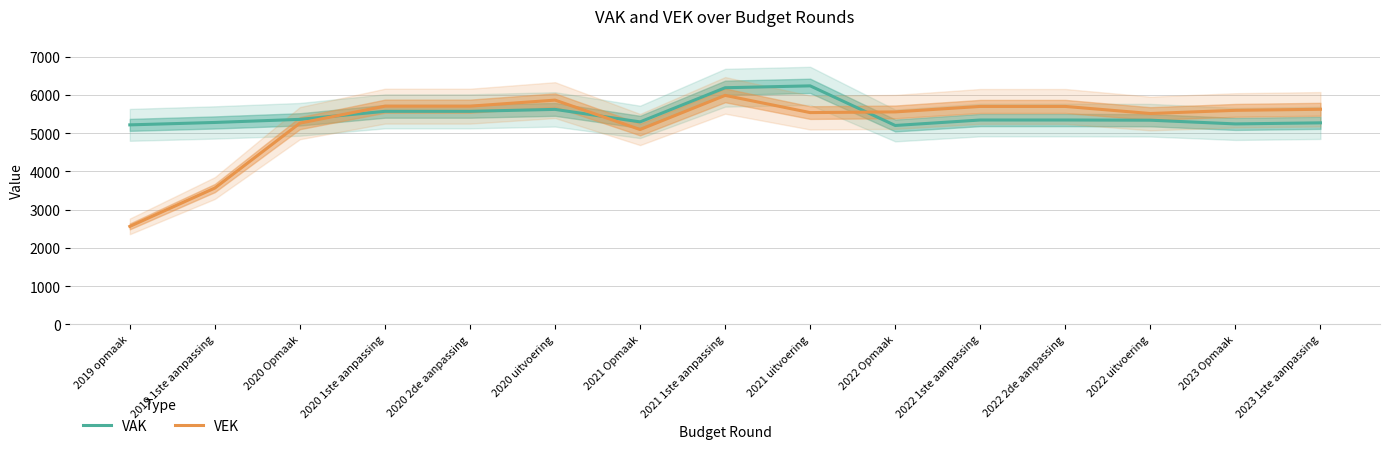

Read the VAK value at 2020 Opmaak, to the nearest 50.

5350